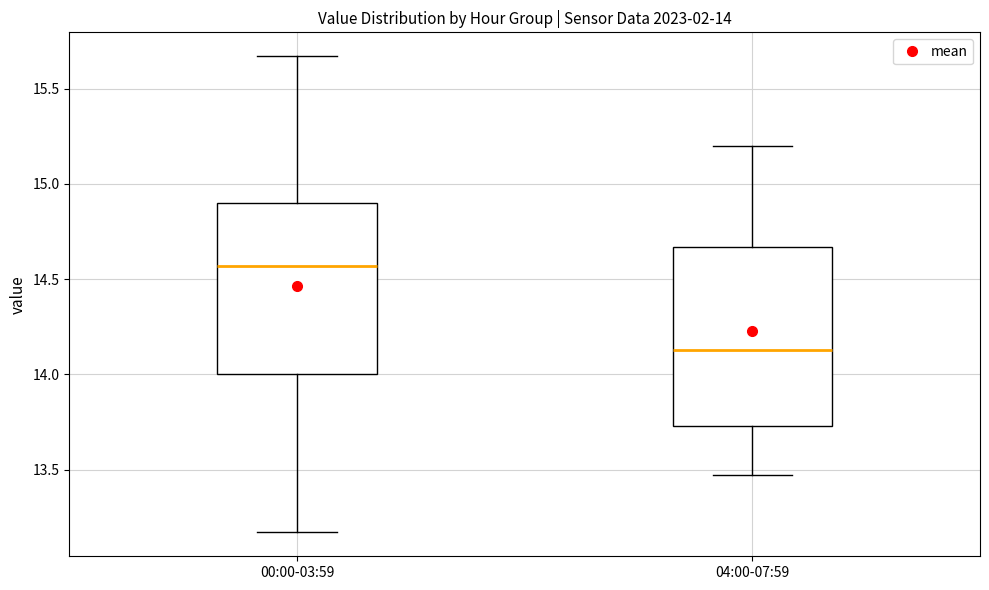

Which box's median line is the highest?

00:00-03:59